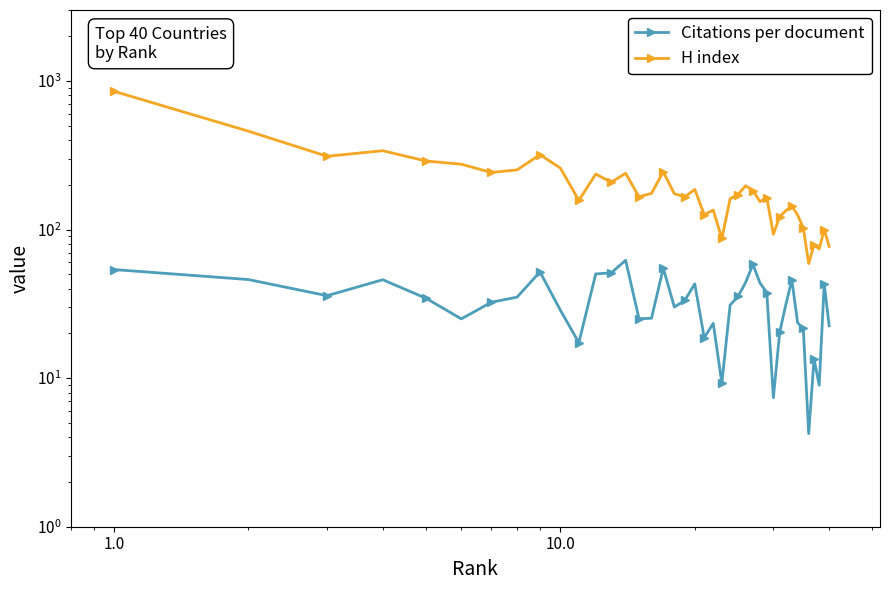

In Citations per document, how many points are higher than both neighbors (excluding endpoints)?

10